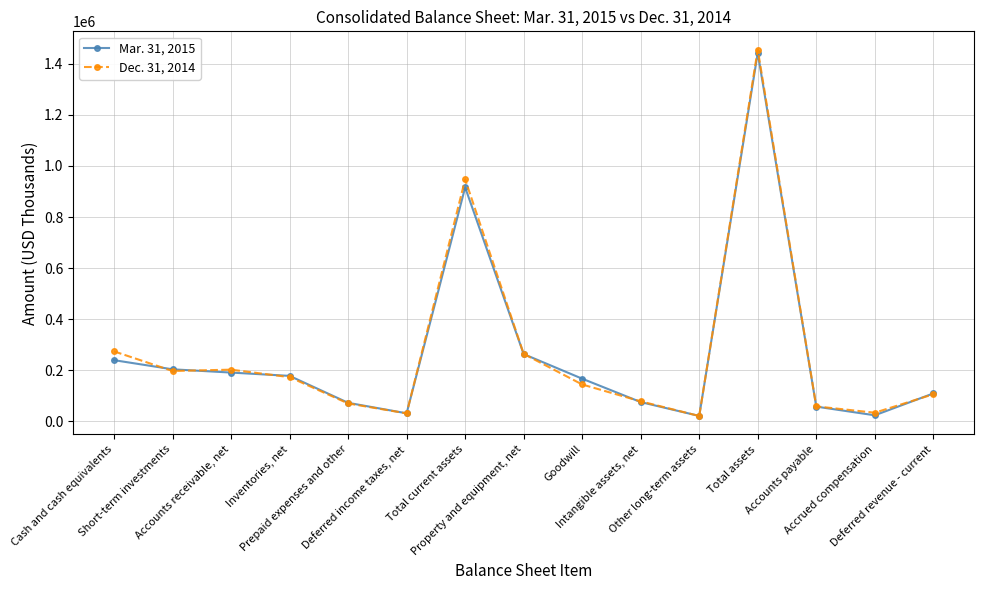

Which category has the highest value in the Dec. 31, 2014 series?

Total assets